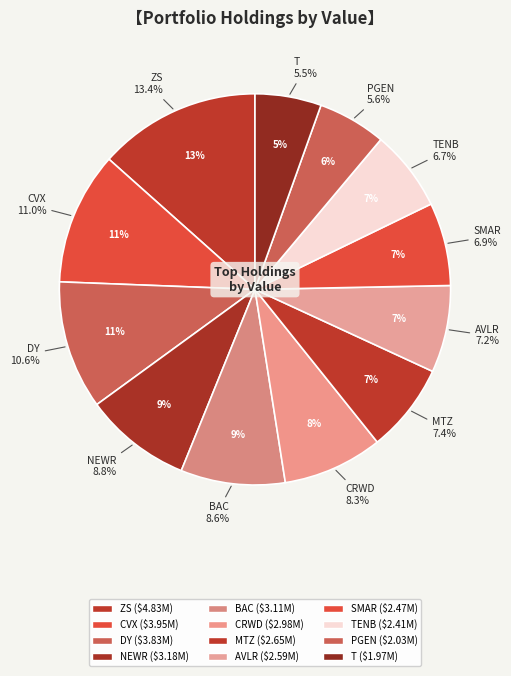

How many slices are in this pie chart?

12